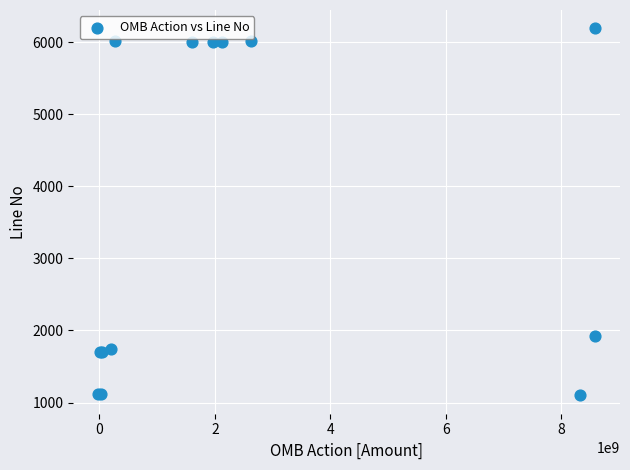

What Y value in the scatter plot is closest to 3645?

1920